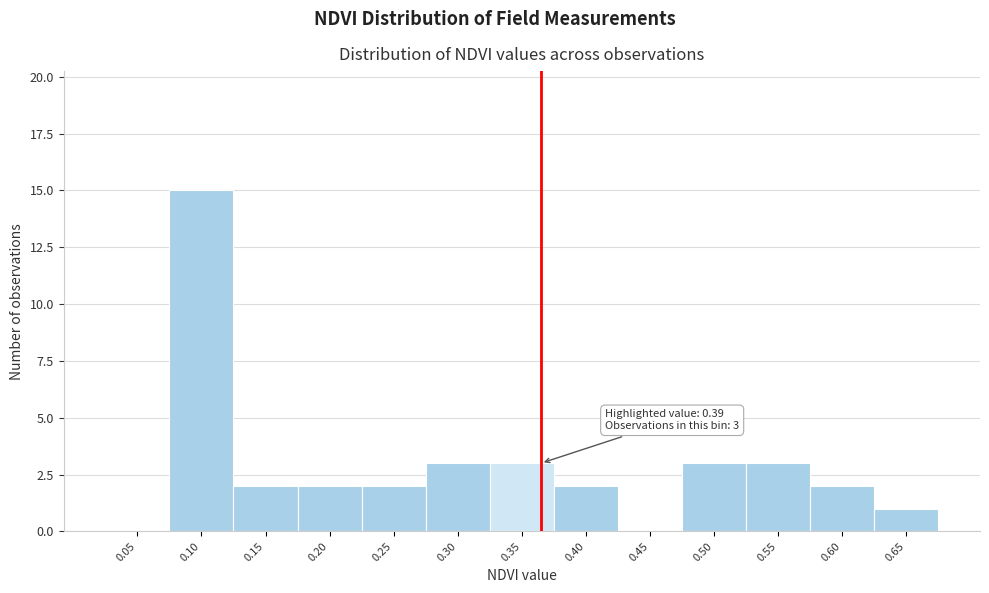

Reading left to right, transcribe all the data shown in this chart.

0.05=0	0.10=15	0.15=2	0.20=2	0.25=2	0.30=3	0.35=3	0.40=2	0.45=0	0.50=3	0.55=3	0.60=2	0.65=1